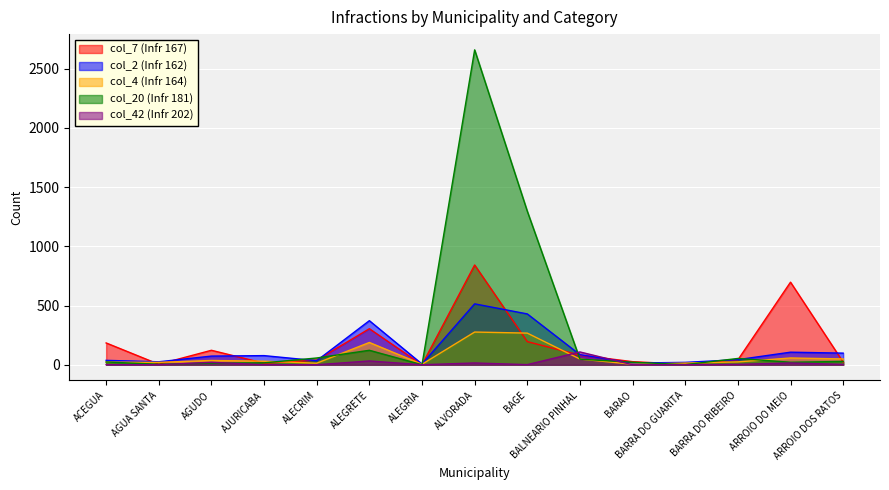

Which has a higher value, BARRA DO GUARITA or AGUA SANTA?

BARRA DO GUARITA